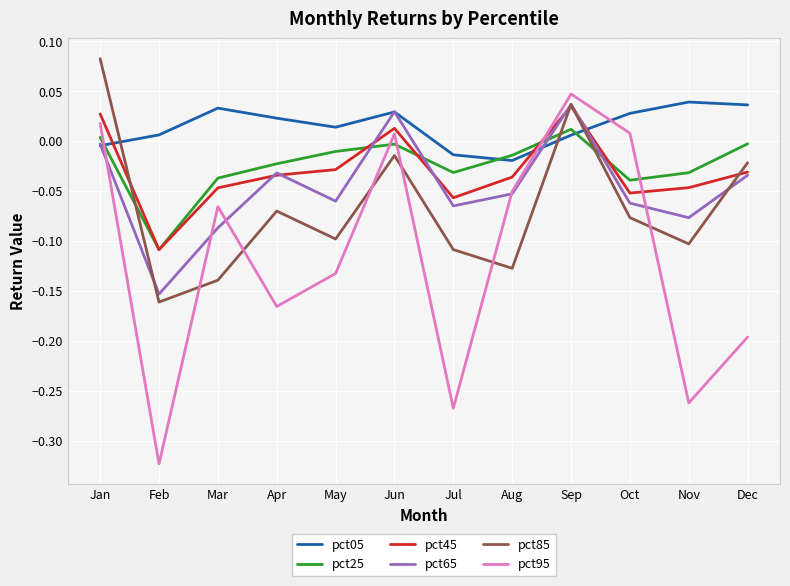

Is it true that pct45 equals -0.0 at Apr?

True